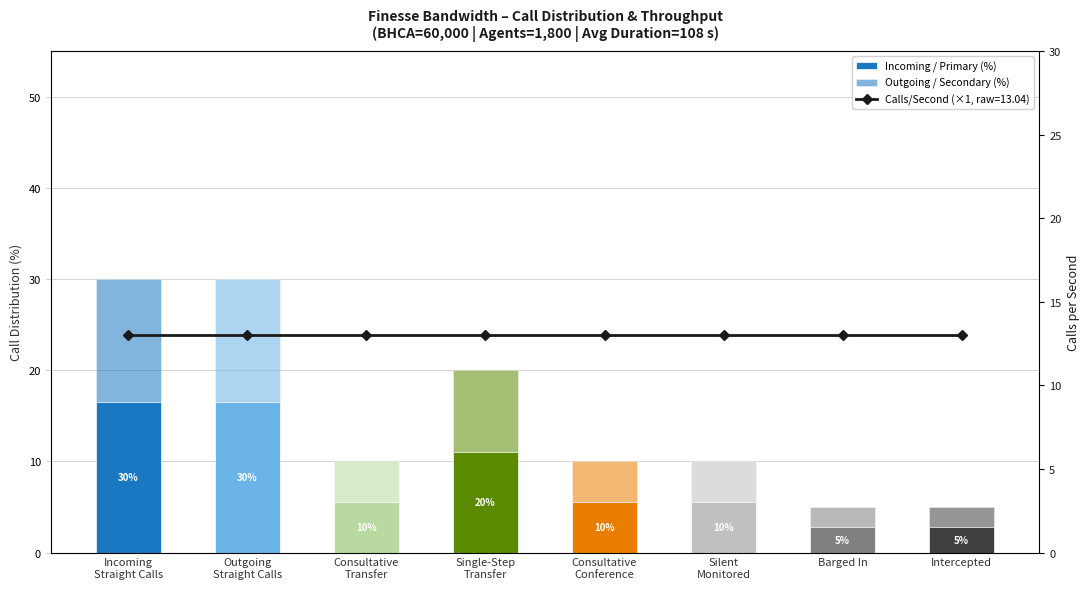

Reading right to left, extract all data points from this chart.

Incoming / Primary (%): 2.8	2.8	5.5	5.5	11.0	5.5	16.5	16.5
Outgoing / Secondary (%): 2.2	2.2	4.5	4.5	9.0	4.5	13.5	13.5